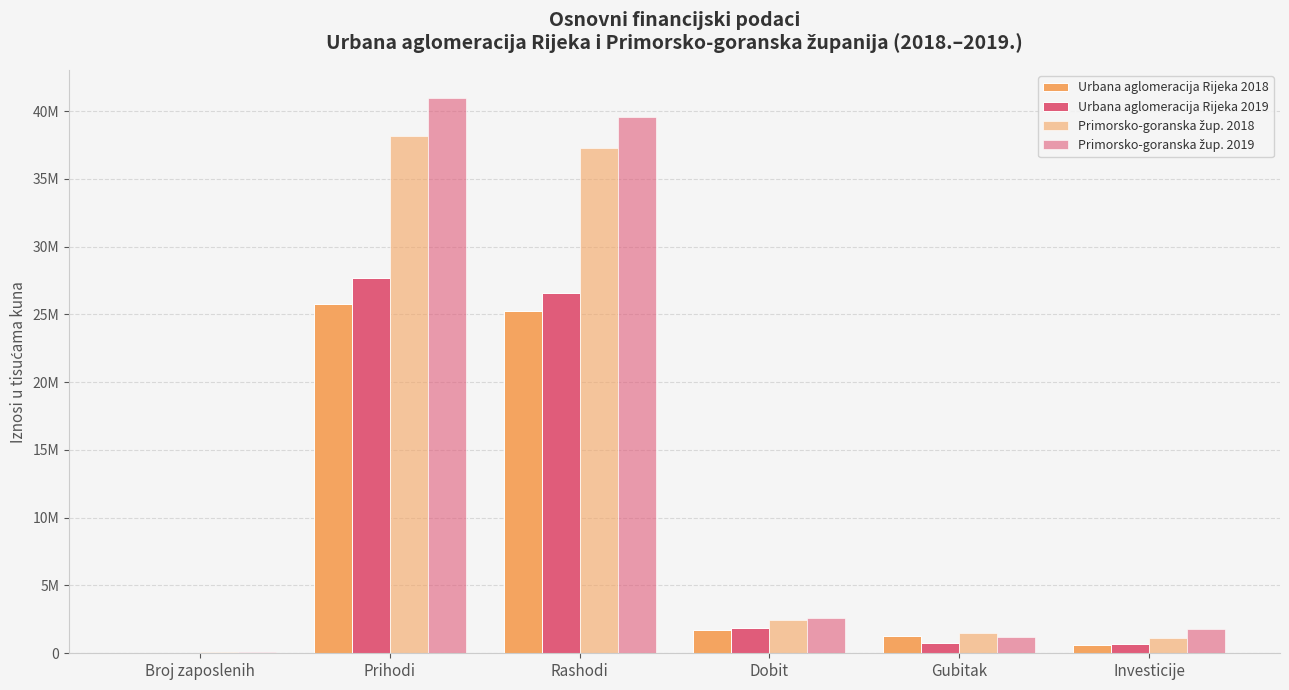

Read the Urbana aglomeracija Rijeka 2019 value at Gubitak.

745485.3